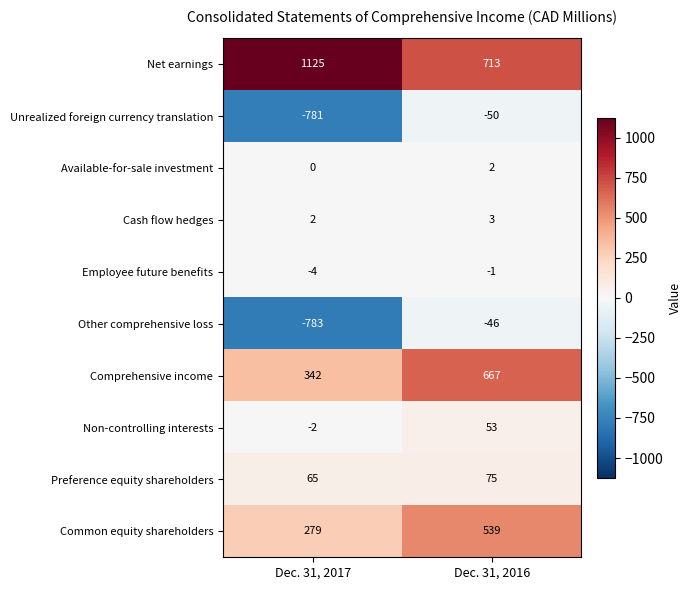

Which series has the largest range (max minus min)?

Other comprehensive loss